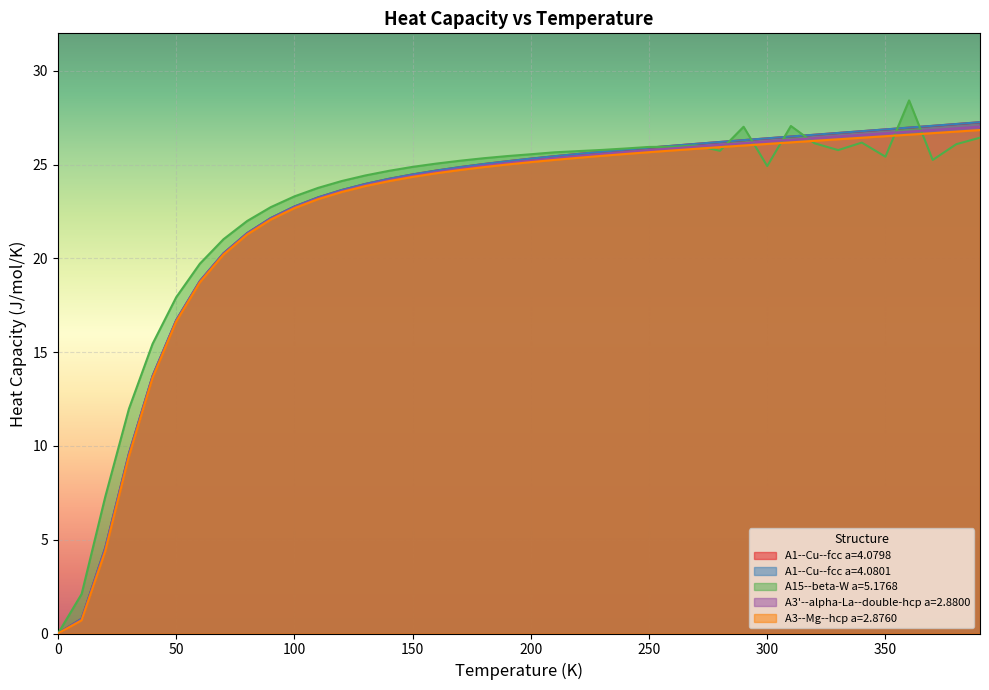

What is the greatest value displayed?

28.4